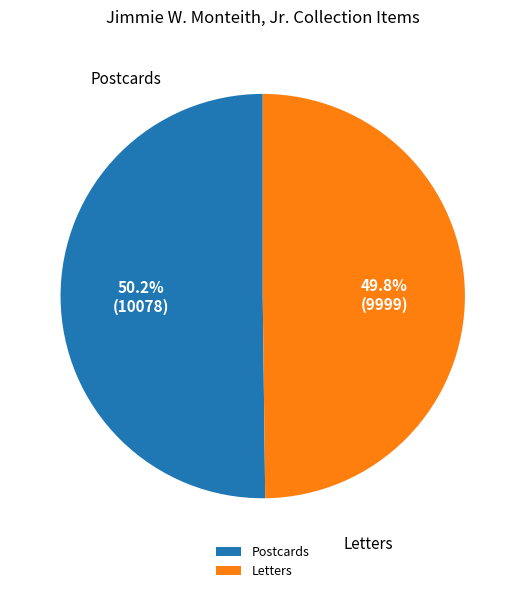

How many segments does this pie chart have?

2